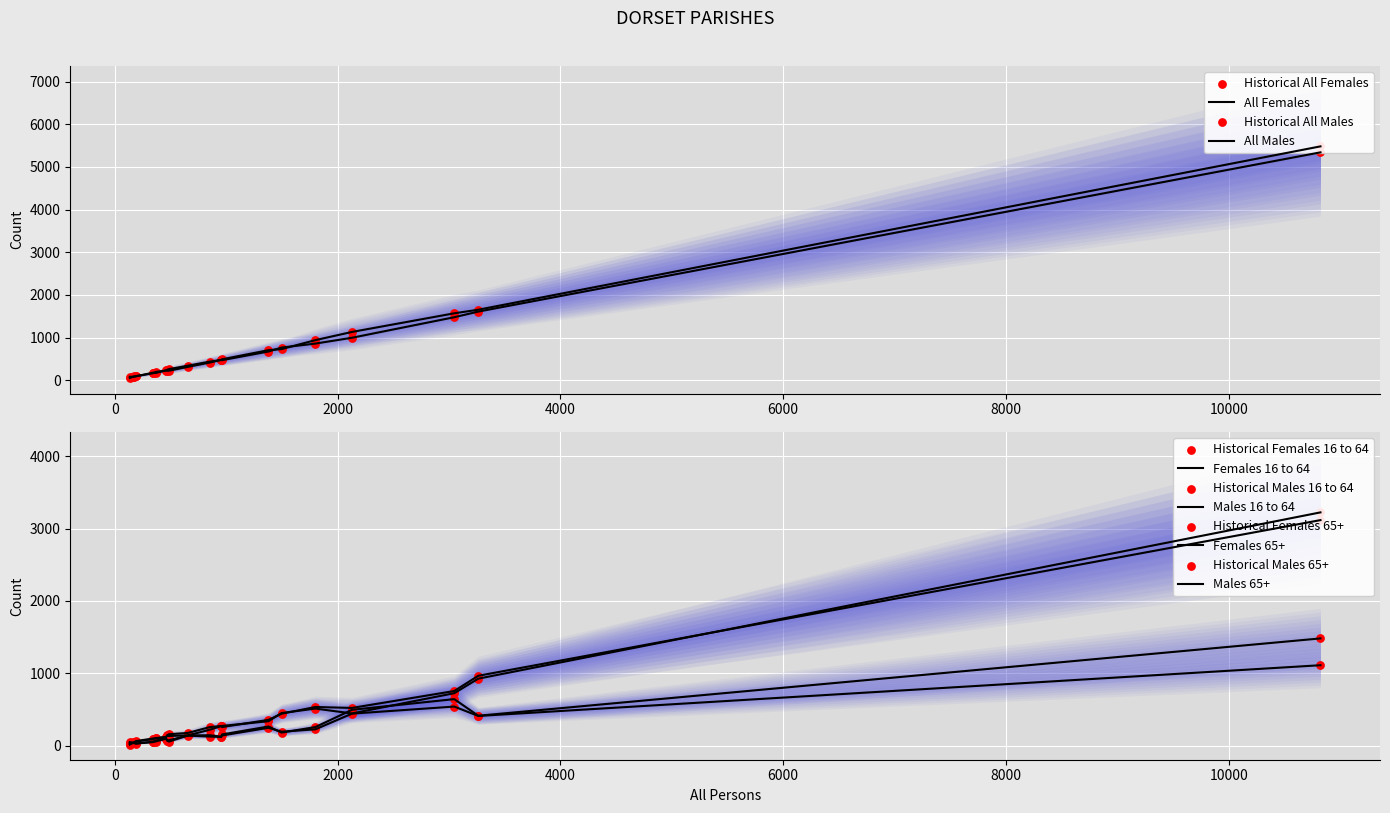

What are all the series names shown in the legend?

All Females, All Males, Females 16 to 64, Males 16 to 64, Females 65+, Males 65+